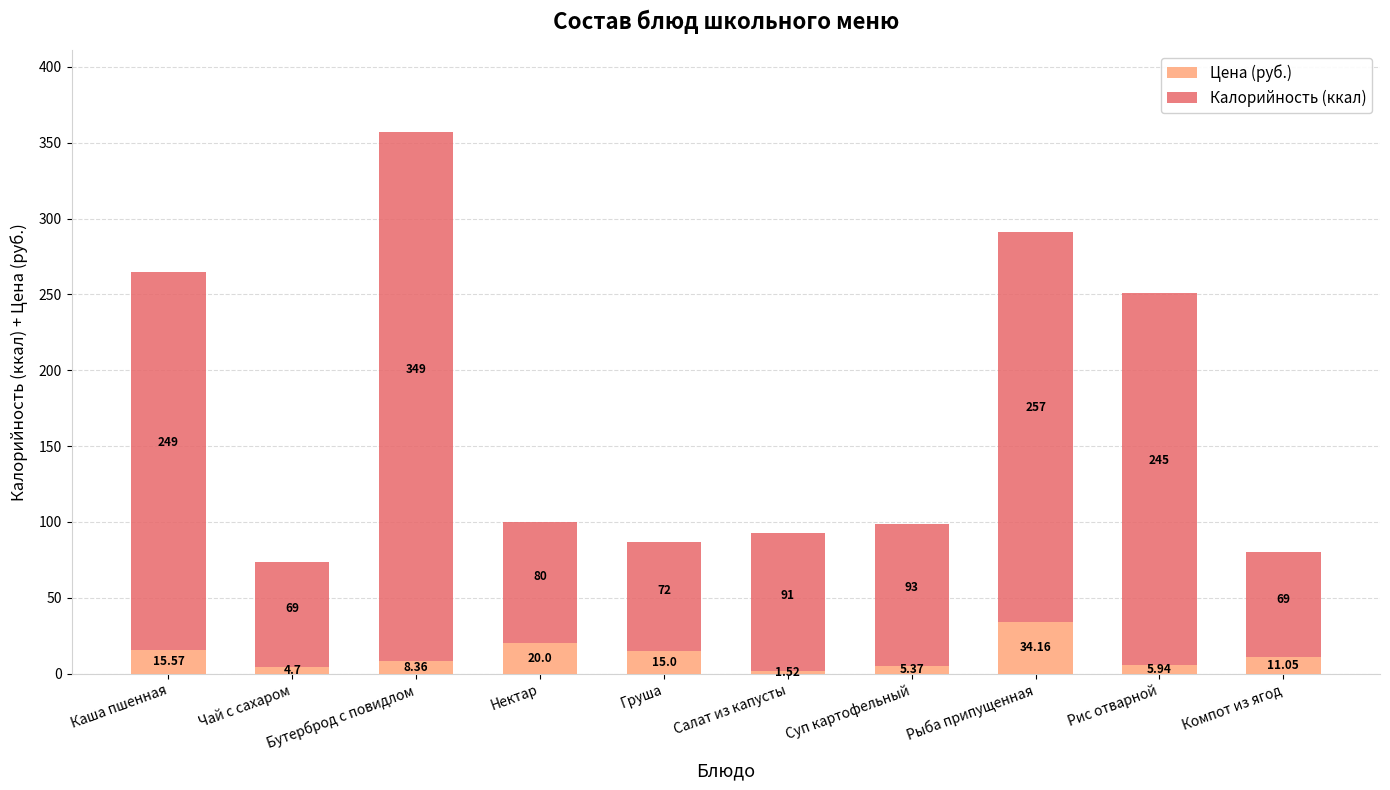

At which category is the sum across all series the highest?

Бутерброд с повидлом